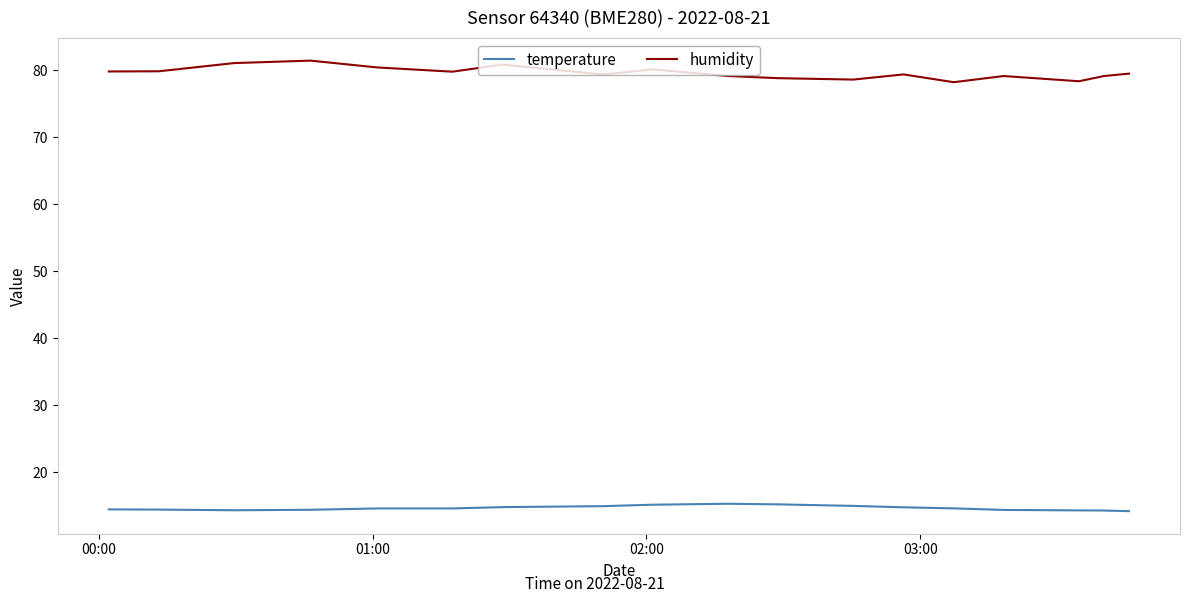

List the series in order of their peak value, lowest first.

temperature, humidity